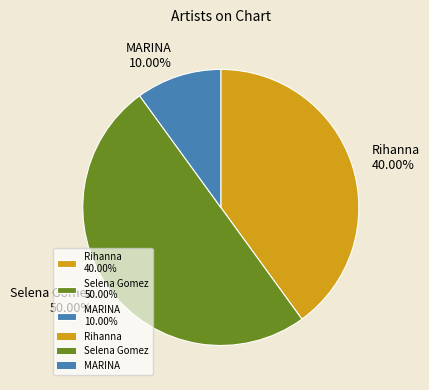

How many slices are in this pie chart?

3